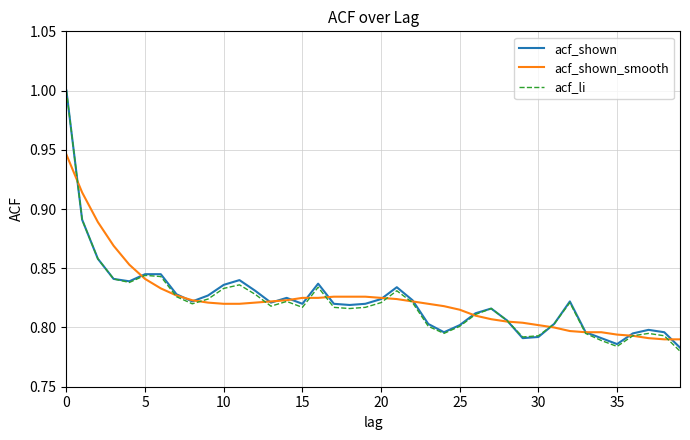

What is the greatest value displayed?

1.0